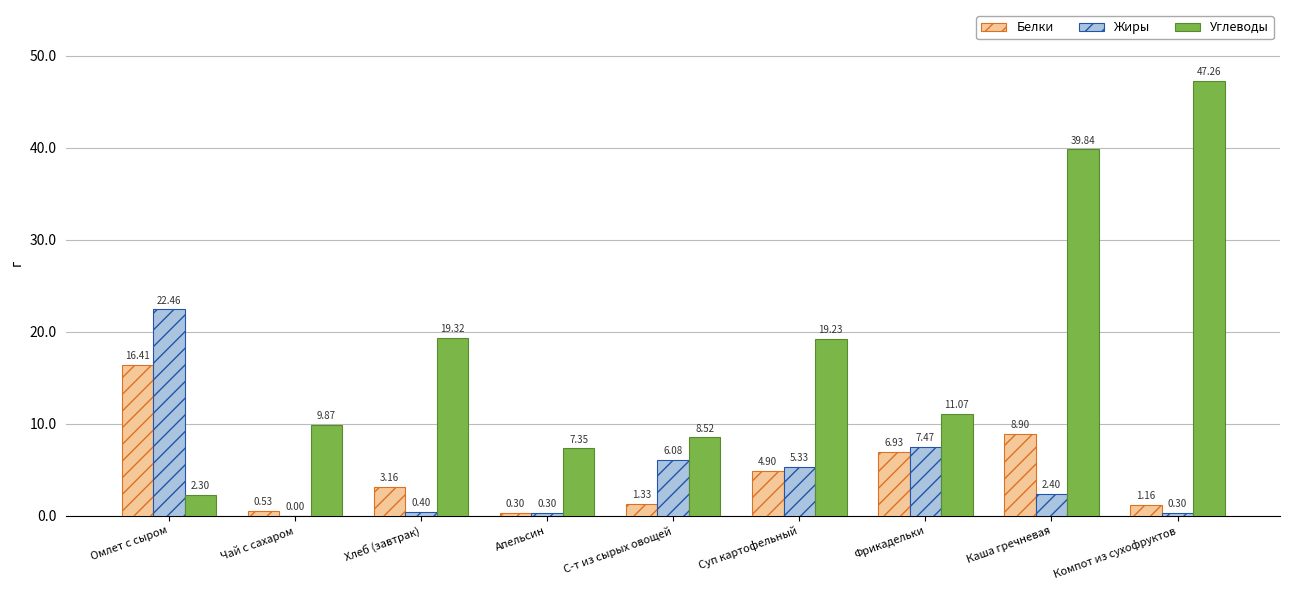

What is the spread (max minus min) of values at Омлет с сыром?

20.2